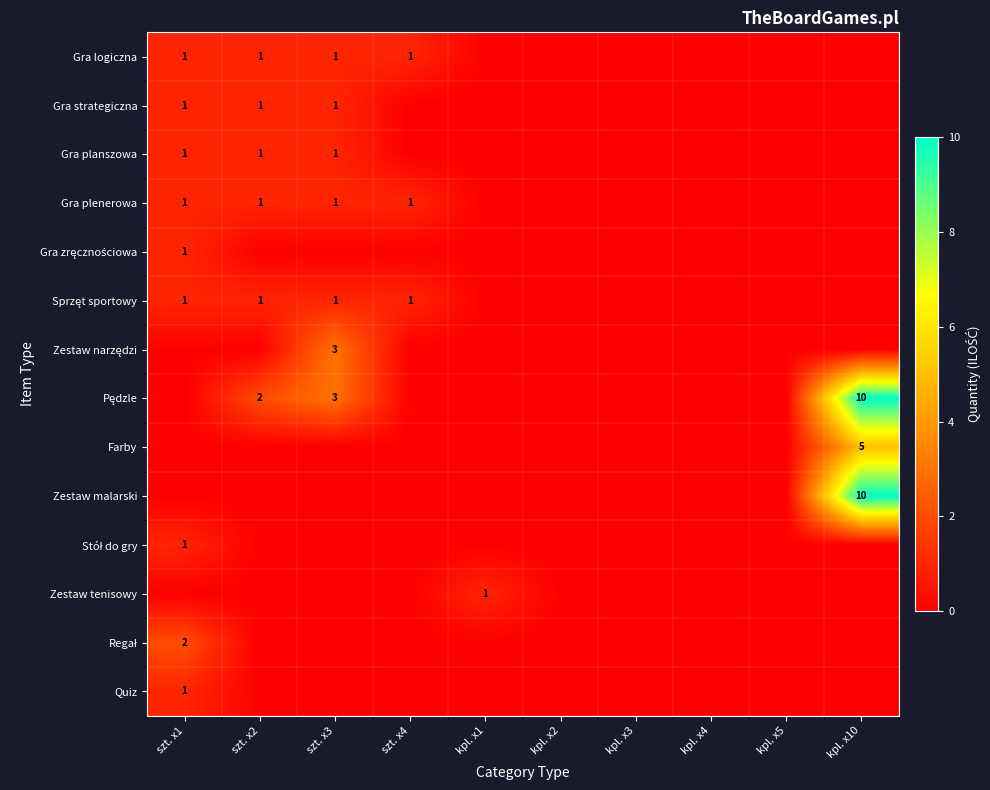

Which series has the widest spread of values?

Pędzle